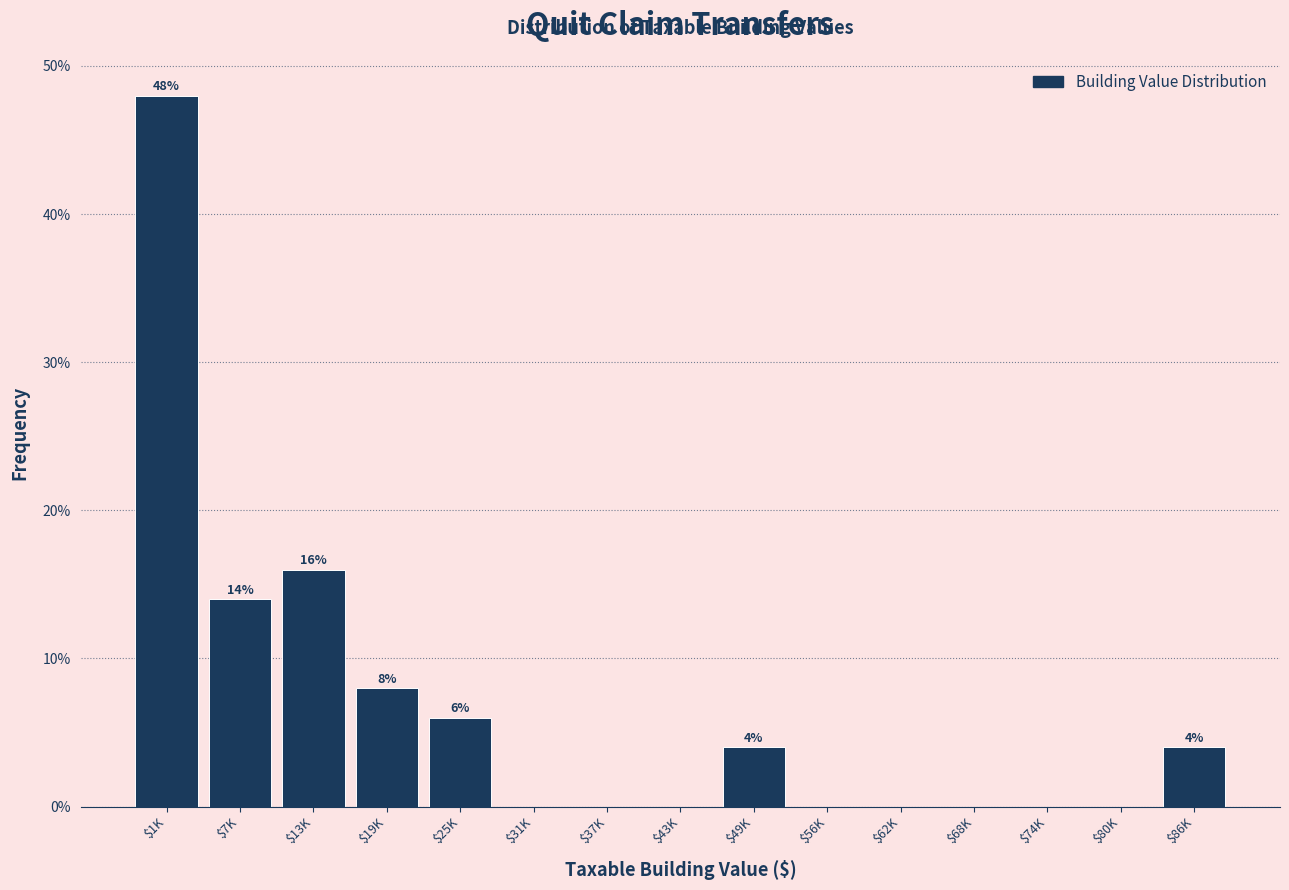

Is it true that the value at $62K is -16.8?

False